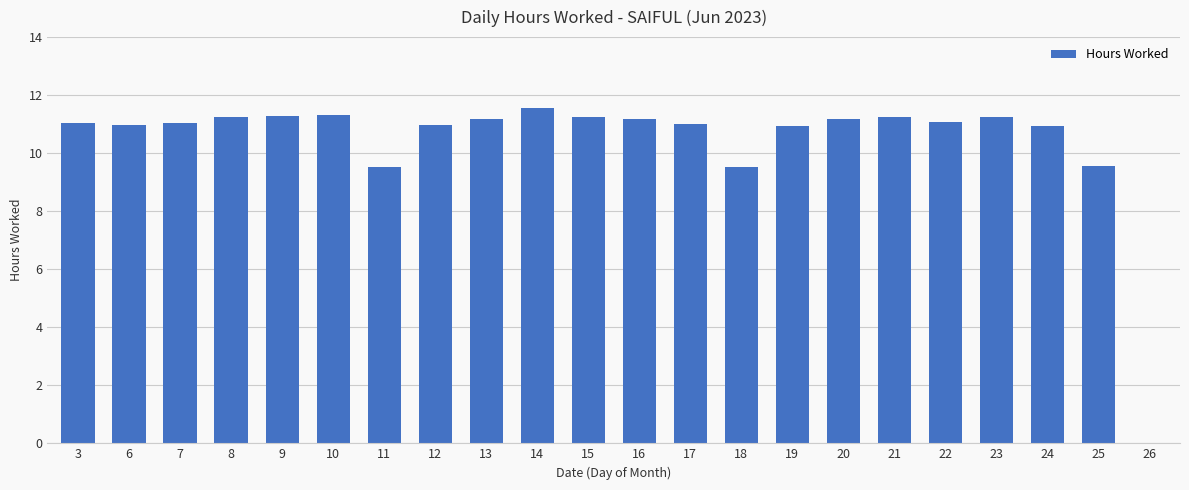

What is the approximate value at 12?

11.0